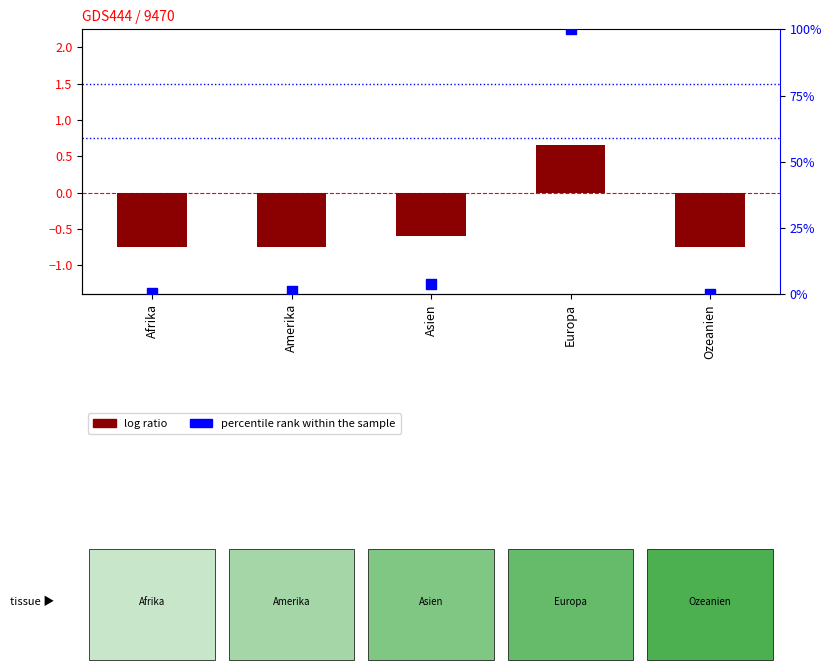

What are all the series names shown in the legend?

log ratio, percentile rank within the sample